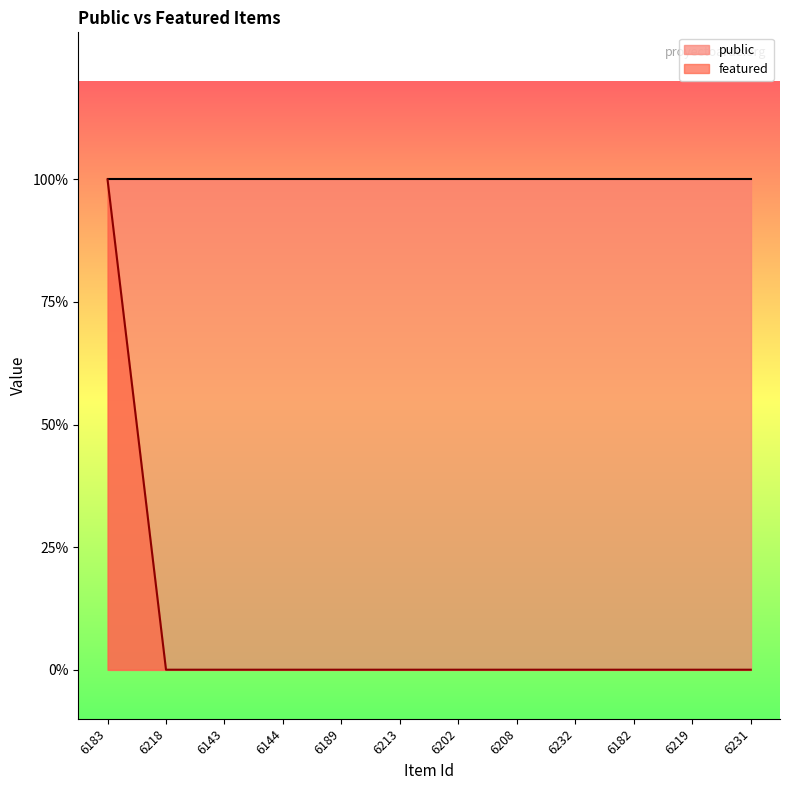

True or false: the data has more than 1 interior local peaks.

False